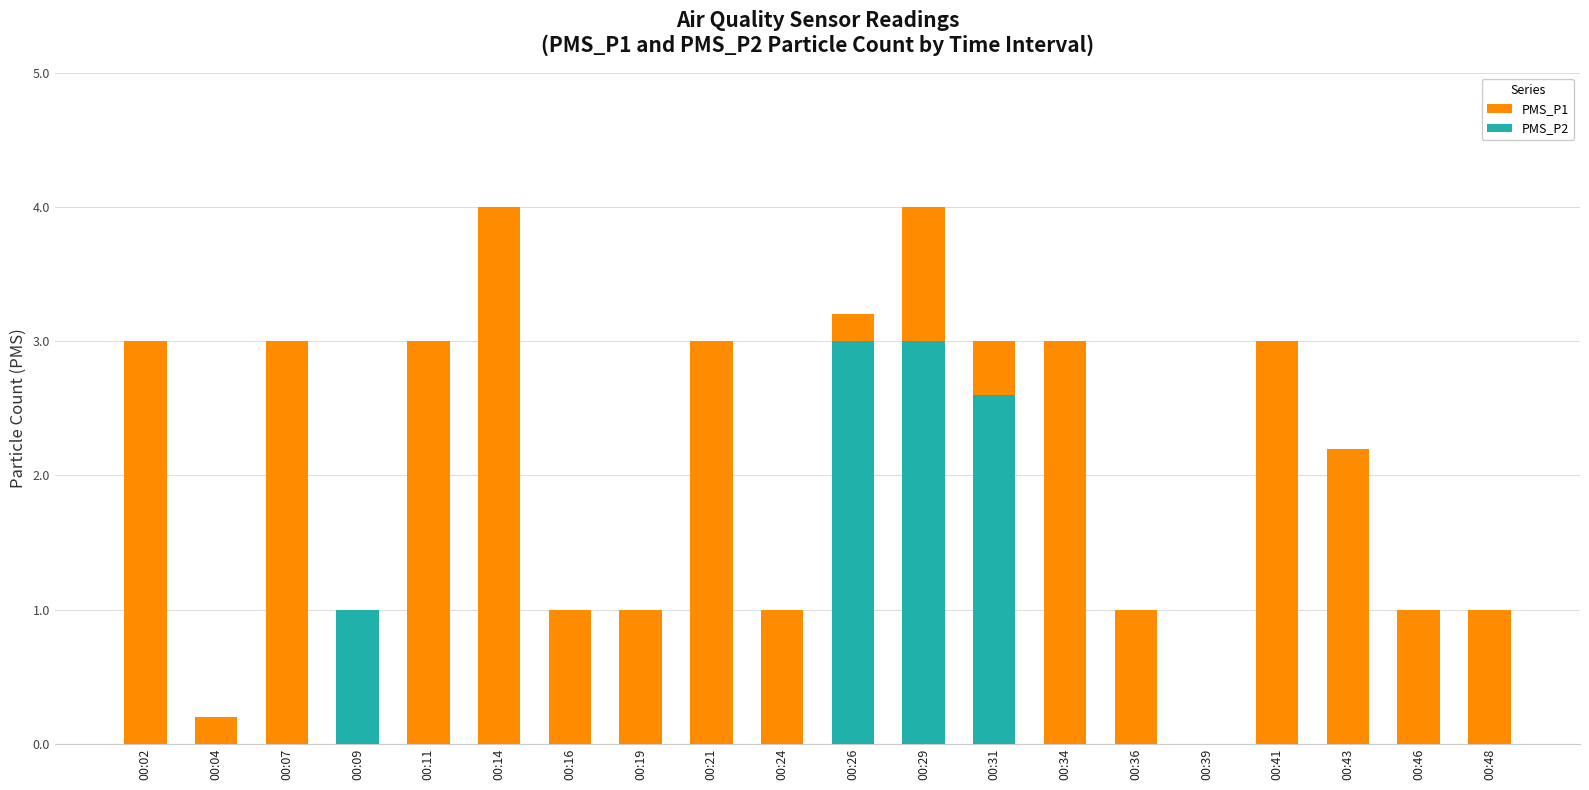

Reading left to right, extract all data points from this chart.

3.0	0.2	3.0	1.0	3.0	4.0	1.0	1.0	3.0	1.0	3.2	4.0	3.0	3.0	1.0	0.0	3.0	2.2	1.0	1.0